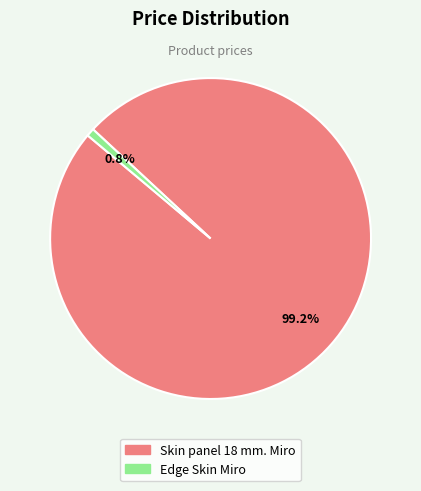

How many segments does this pie chart have?

2